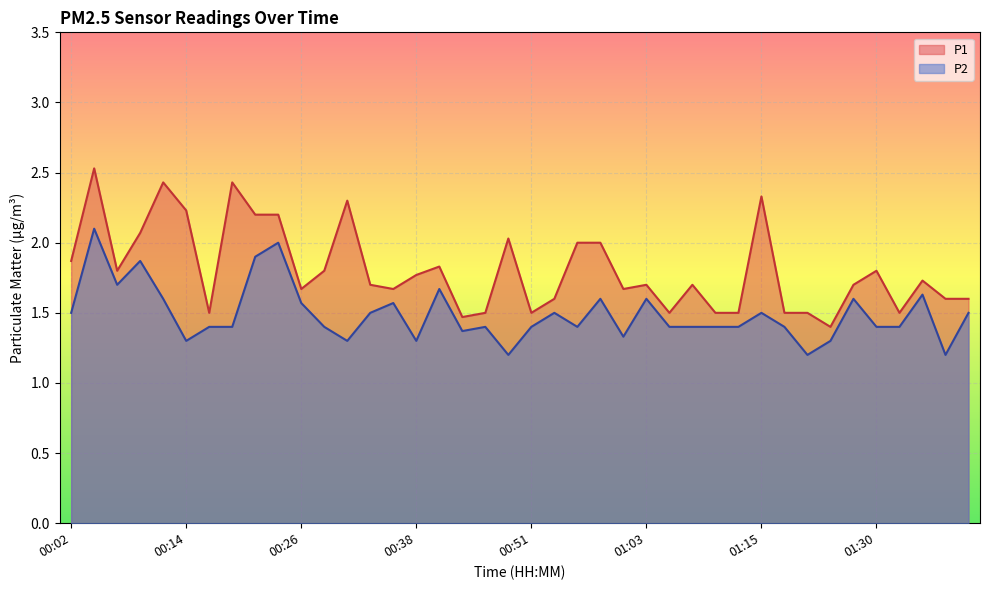

Read the P1 value at 01:08.

1.7